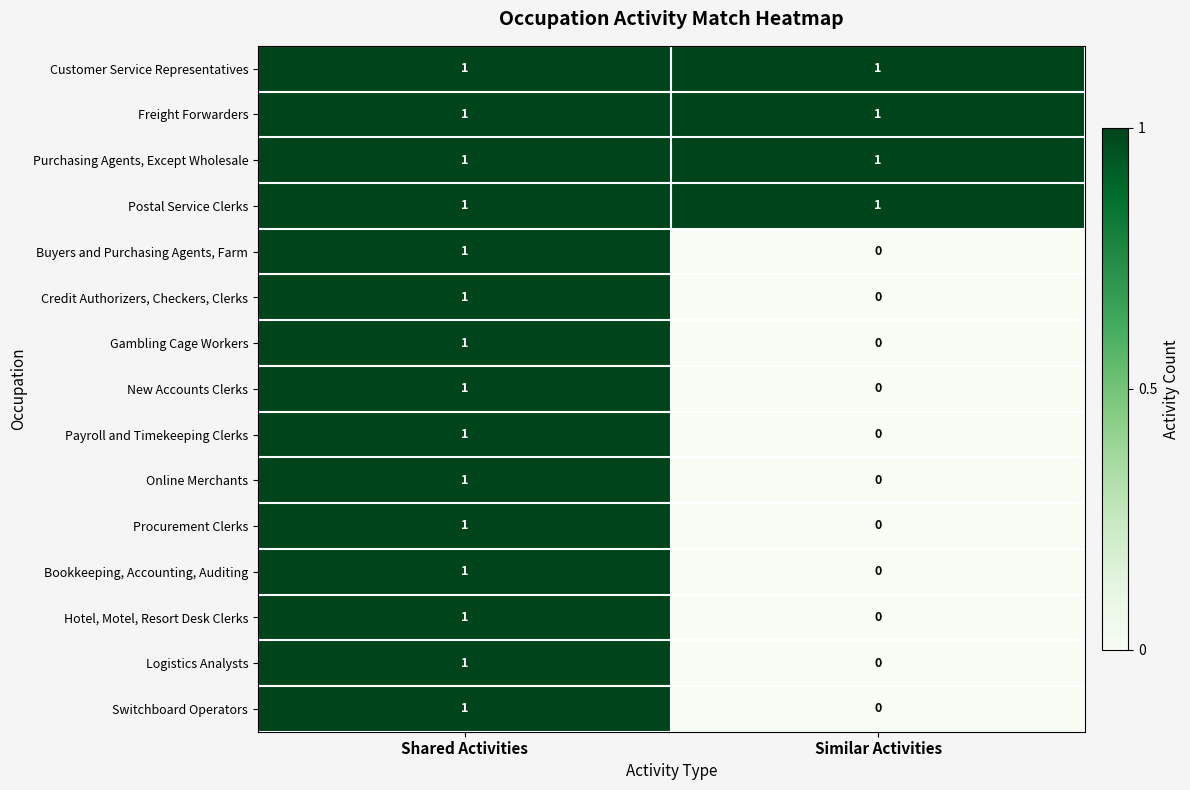

At which category does the chart reach its minimum across all series?

Similar Activities